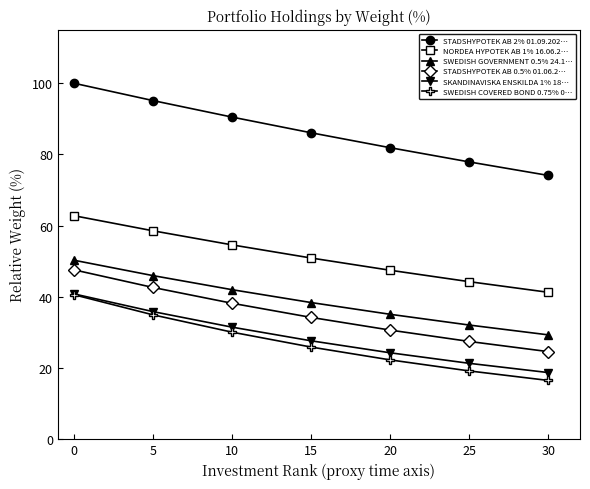

Reading left to right, what are all the values shown in this chart?

STADSHYPOTEK AB 2% 01.09.202…: 0=100.0	5=95.1	10=90.5	15=86.1	20=81.9	25=77.9	30=74.1
NORDEA HYPOTEK AB 1% 16.06.2…: 0=62.8	5=58.6	10=54.6	15=50.9	20=47.5	25=44.3	30=41.3
SWEDISH GOVERNMENT 0.5% 24.1…: 0=50.3	5=46.0	10=42.0	15=38.4	20=35.1	25=32.1	30=29.3
STADSHYPOTEK AB 0.5% 01.06.2…: 0=47.6	5=42.6	10=38.2	15=34.2	20=30.7	25=27.5	30=24.6
SKANDINAVISKA ENSKILDA 1% 18…: 0=40.8	5=35.9	10=31.5	15=27.6	20=24.3	25=21.3	30=18.7
SWEDISH COVERED BOND 0.75% 0…: 0=40.6	5=35.0	10=30.1	15=25.9	20=22.3	25=19.2	30=16.5